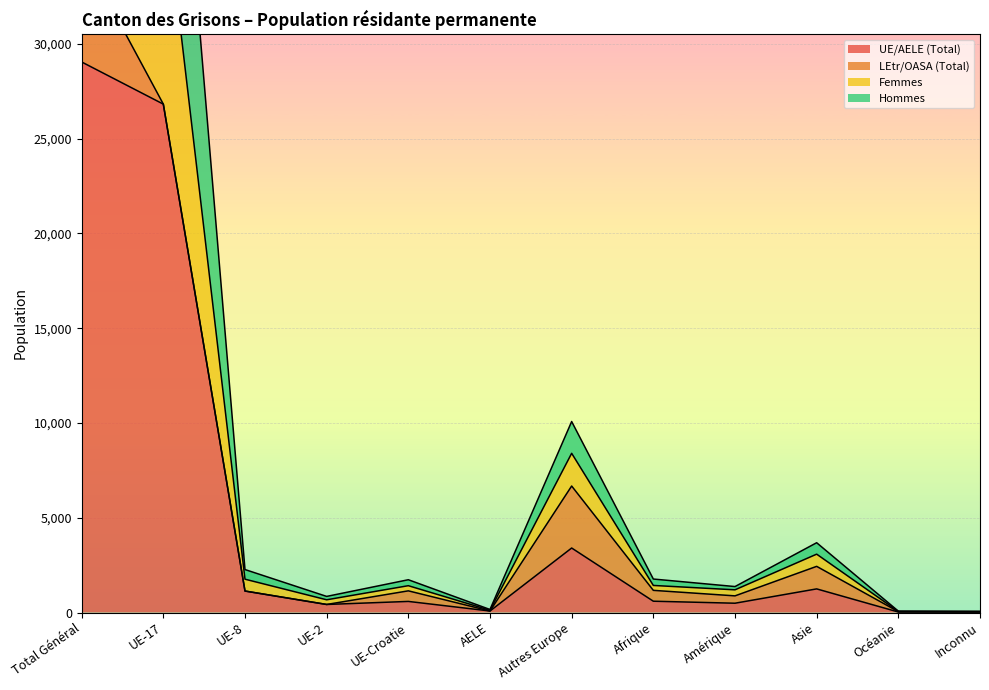

Rank the categories by Hommes value from lowest to highest.

Inconnu, Océanie, AELE, UE-2, Amérique, UE-Croatie, Afrique, UE-8, Asie, Autres Europe, UE-17, Total Général